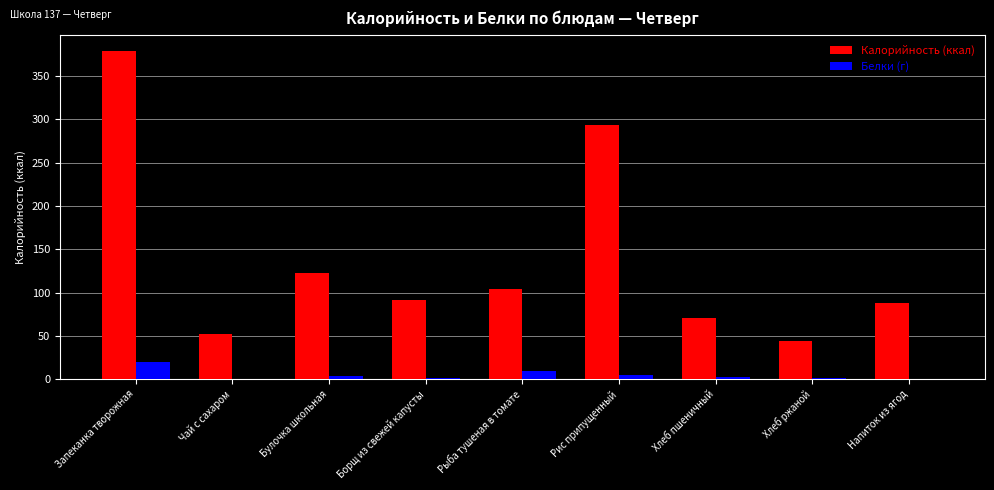

Is the value of Белки (г) at Булочка школьная greater than the value of Калорийность (ккал) at Рыба тушеная в томате?

No